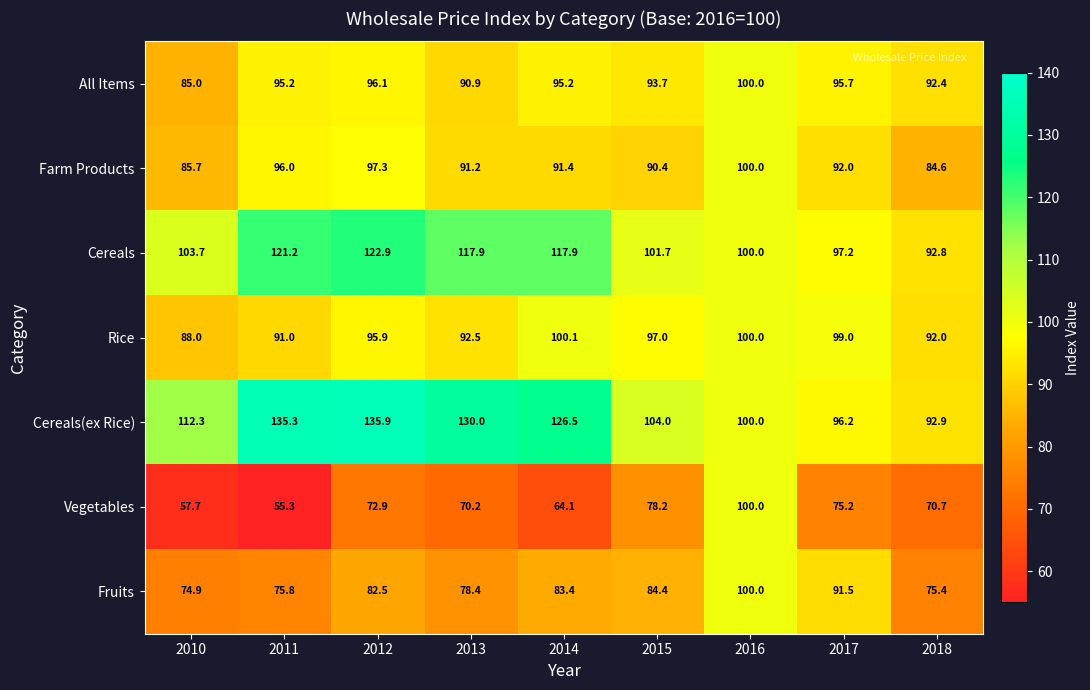

Which category has the highest value in the Vegetables series?

2016